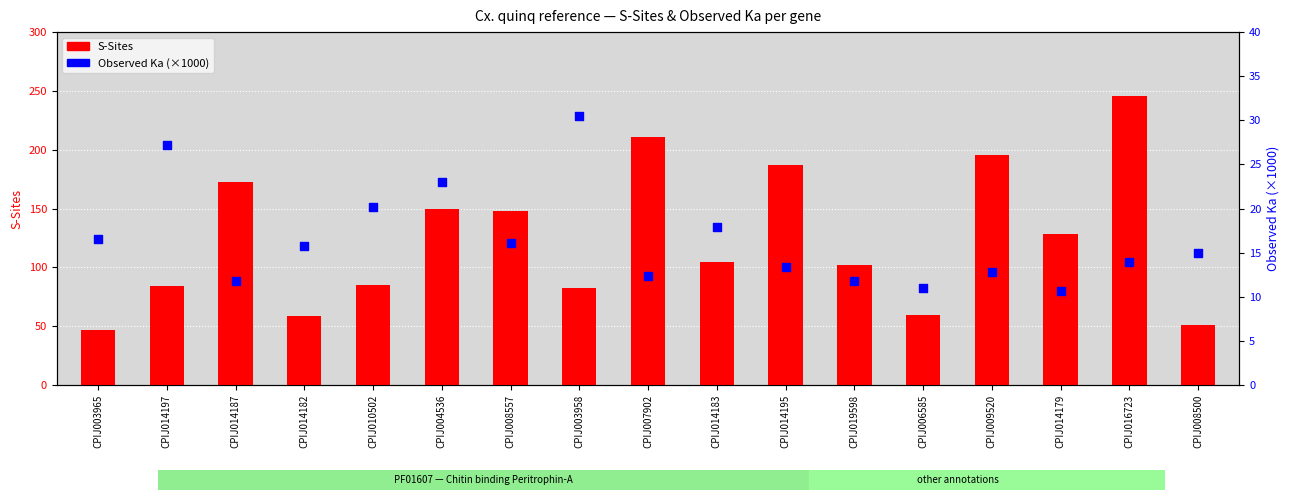

Which series contains the highest Y value?

S-Sites